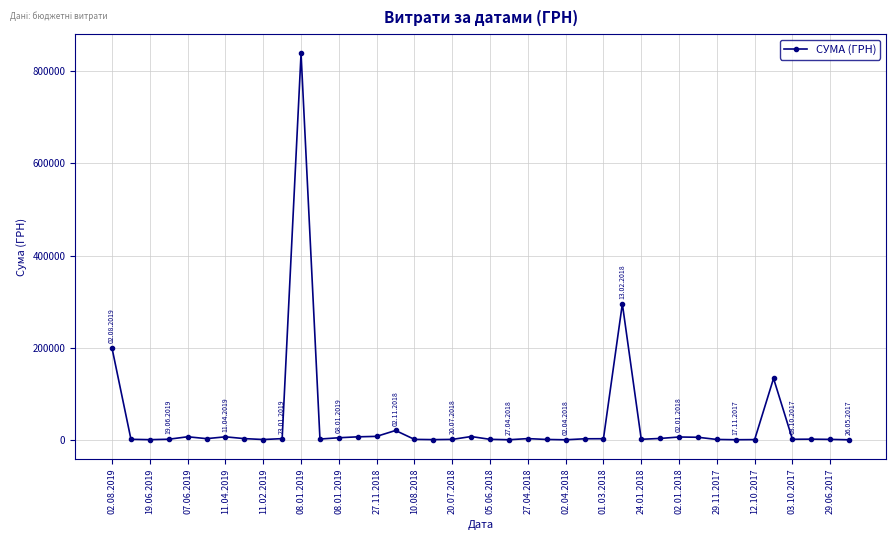

What is the difference between the maximum and minimum values?

837594.8